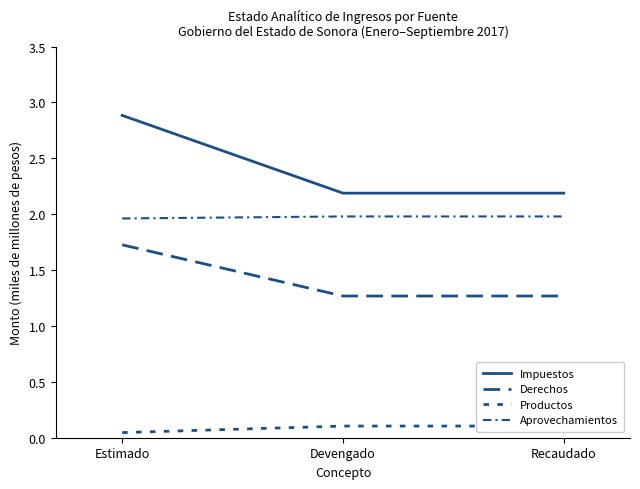

Read the Productos value at Devengado.

0.1